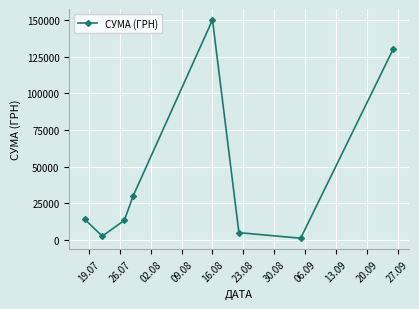

What is the sum of all values?

345916.3